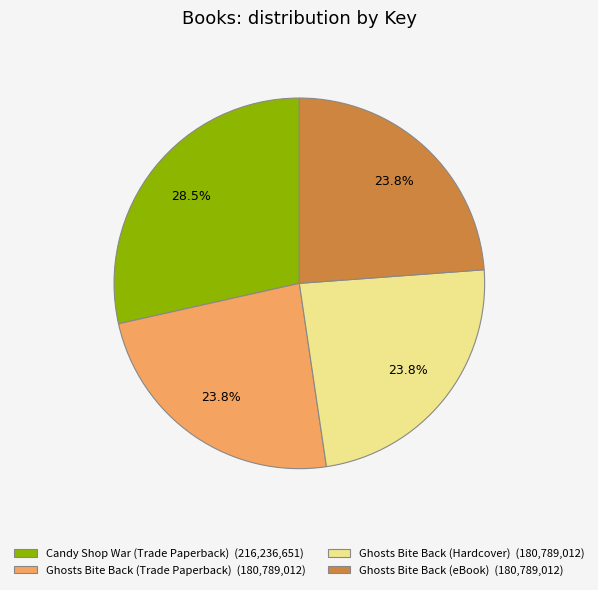

How many segments does this pie chart have?

4